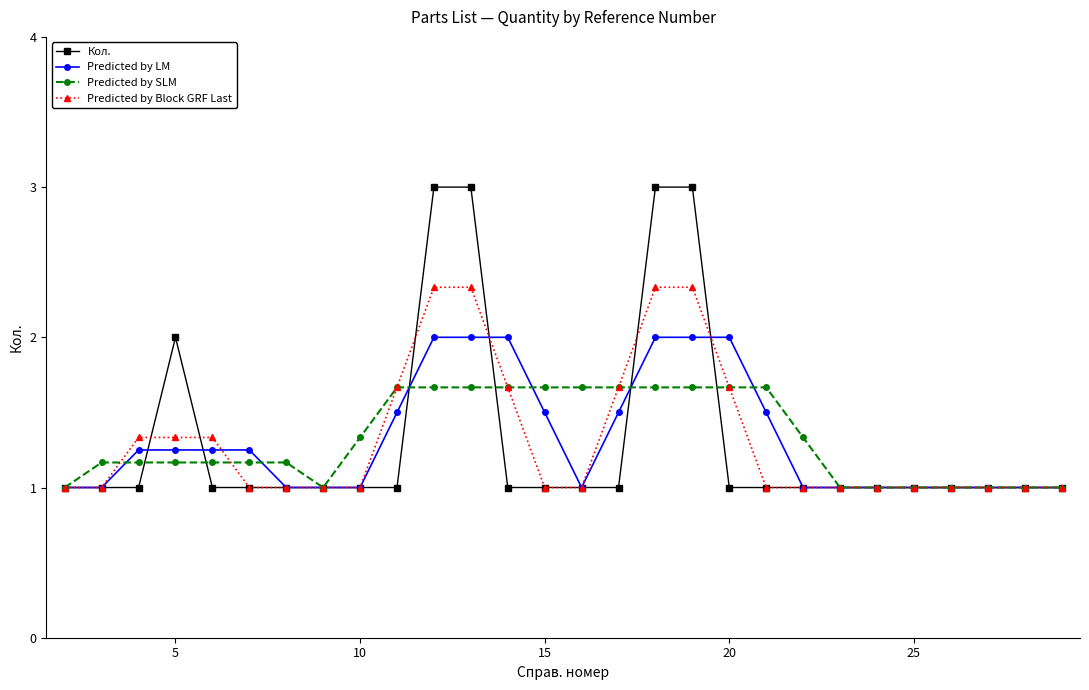

Which series has the largest range (max minus min)?

Кол.